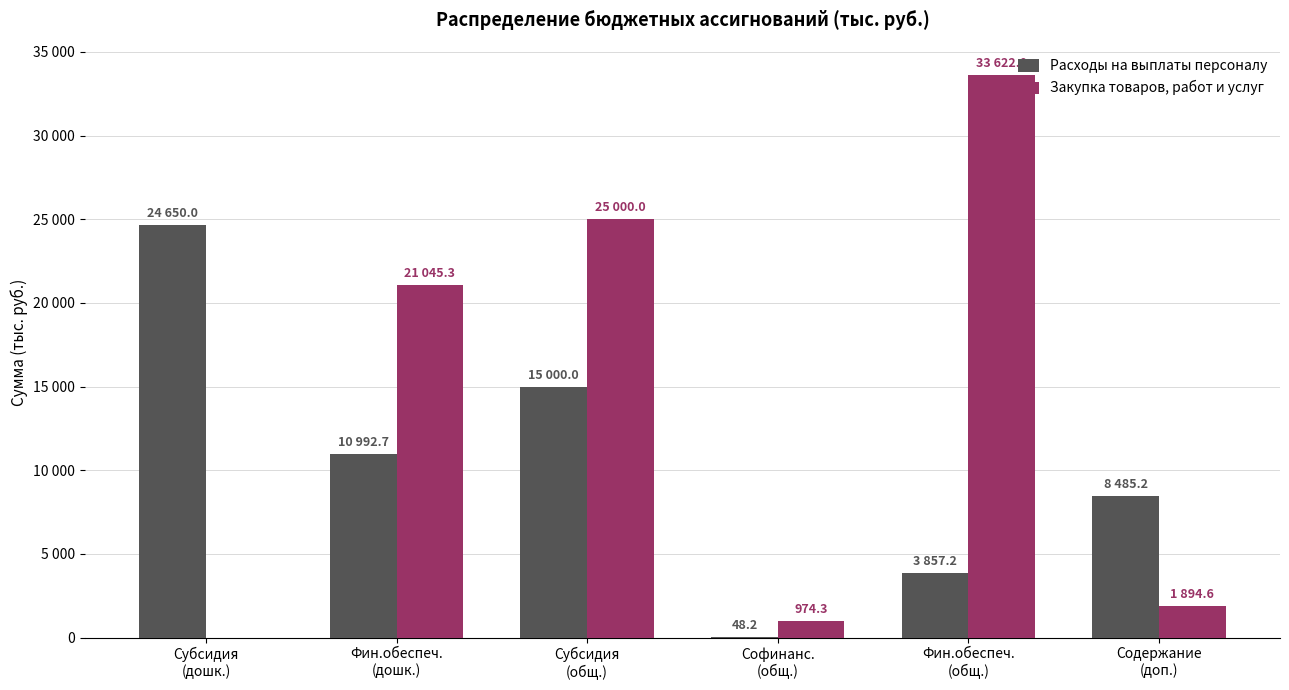

What is the approximate value of Закупка товаров, работ и услуг at Содержание
(доп.)?

1894.6